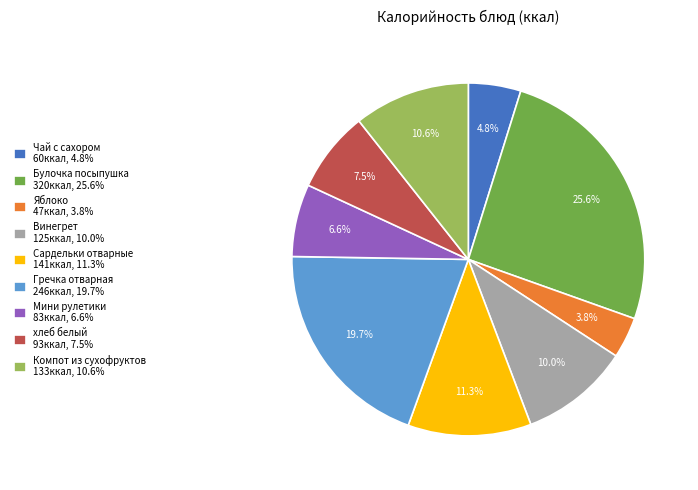

Is there a majority slice in this chart?

No